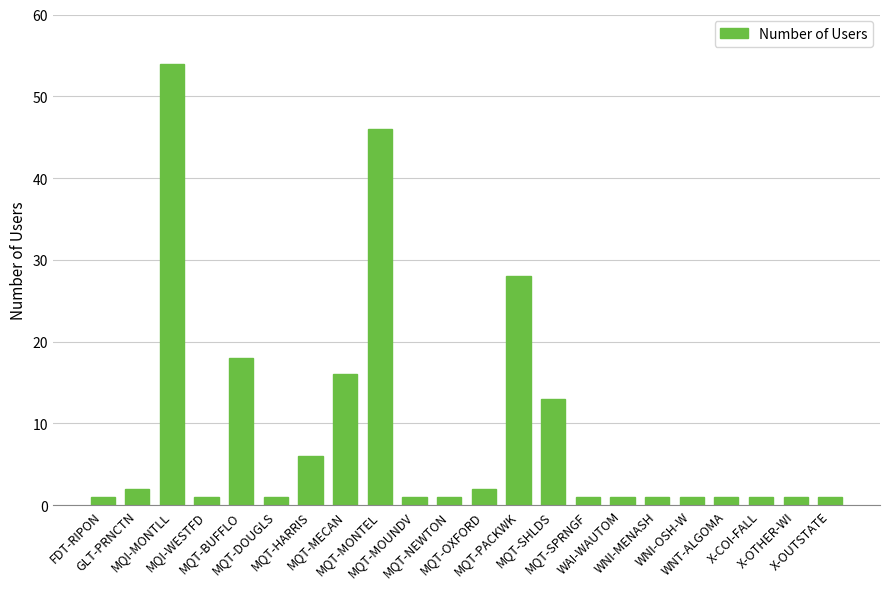

What position from the right is X-OTHER-WI?

2